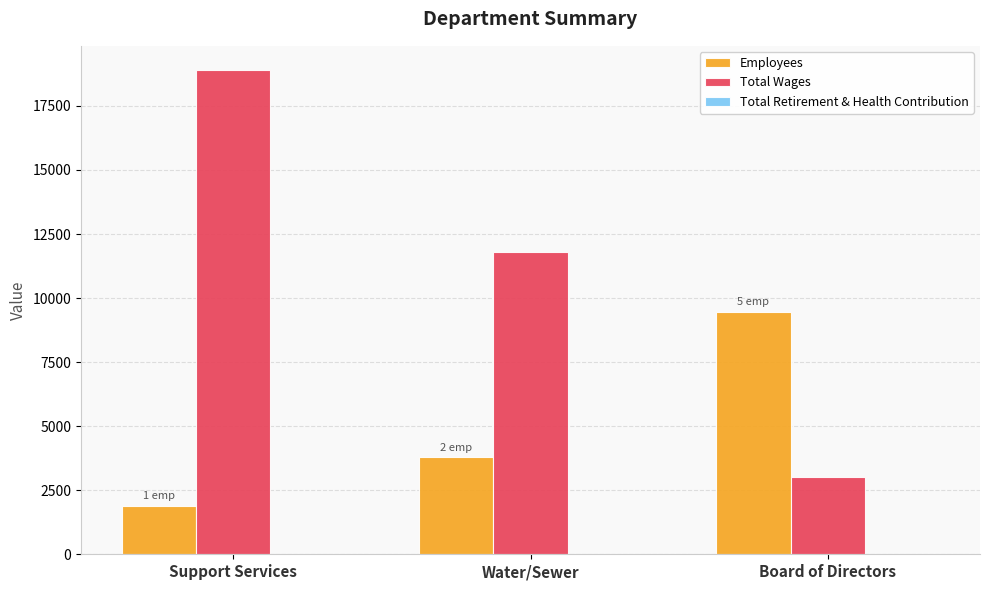

What is the difference between the maximum and minimum values in the Employees series?

7560